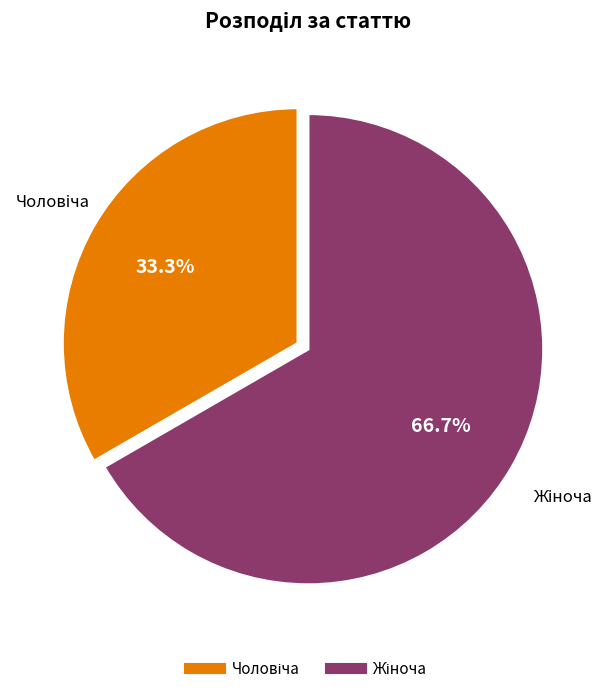

Does any single category account for the majority?

Yes